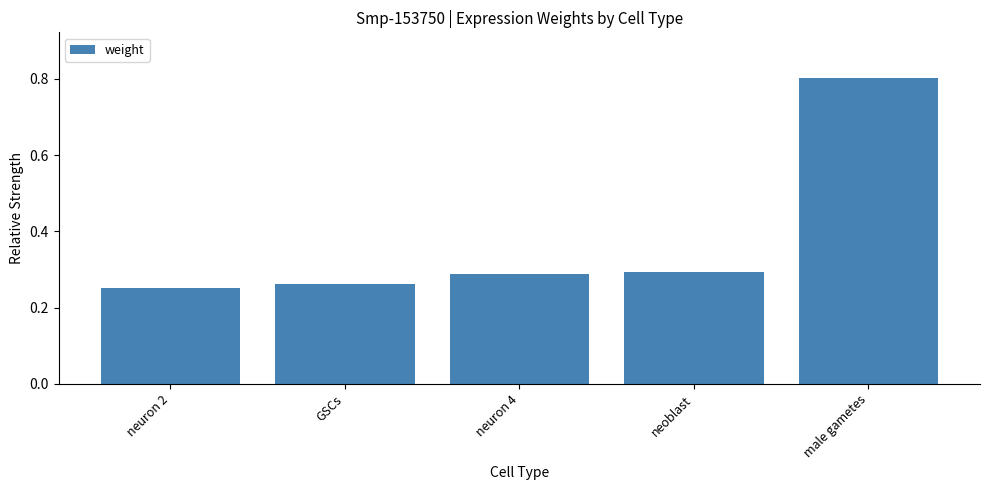

What is the sum of the values at neuron 4 and neuron 2?

0.5